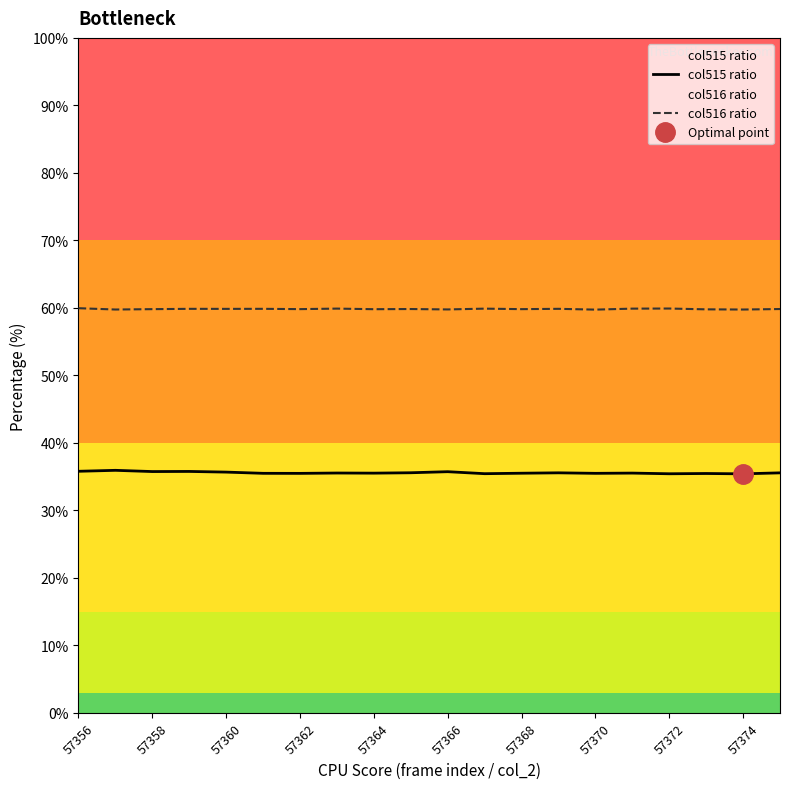

True or false: col516 ratio has a value of 59.8 at 57374.

True